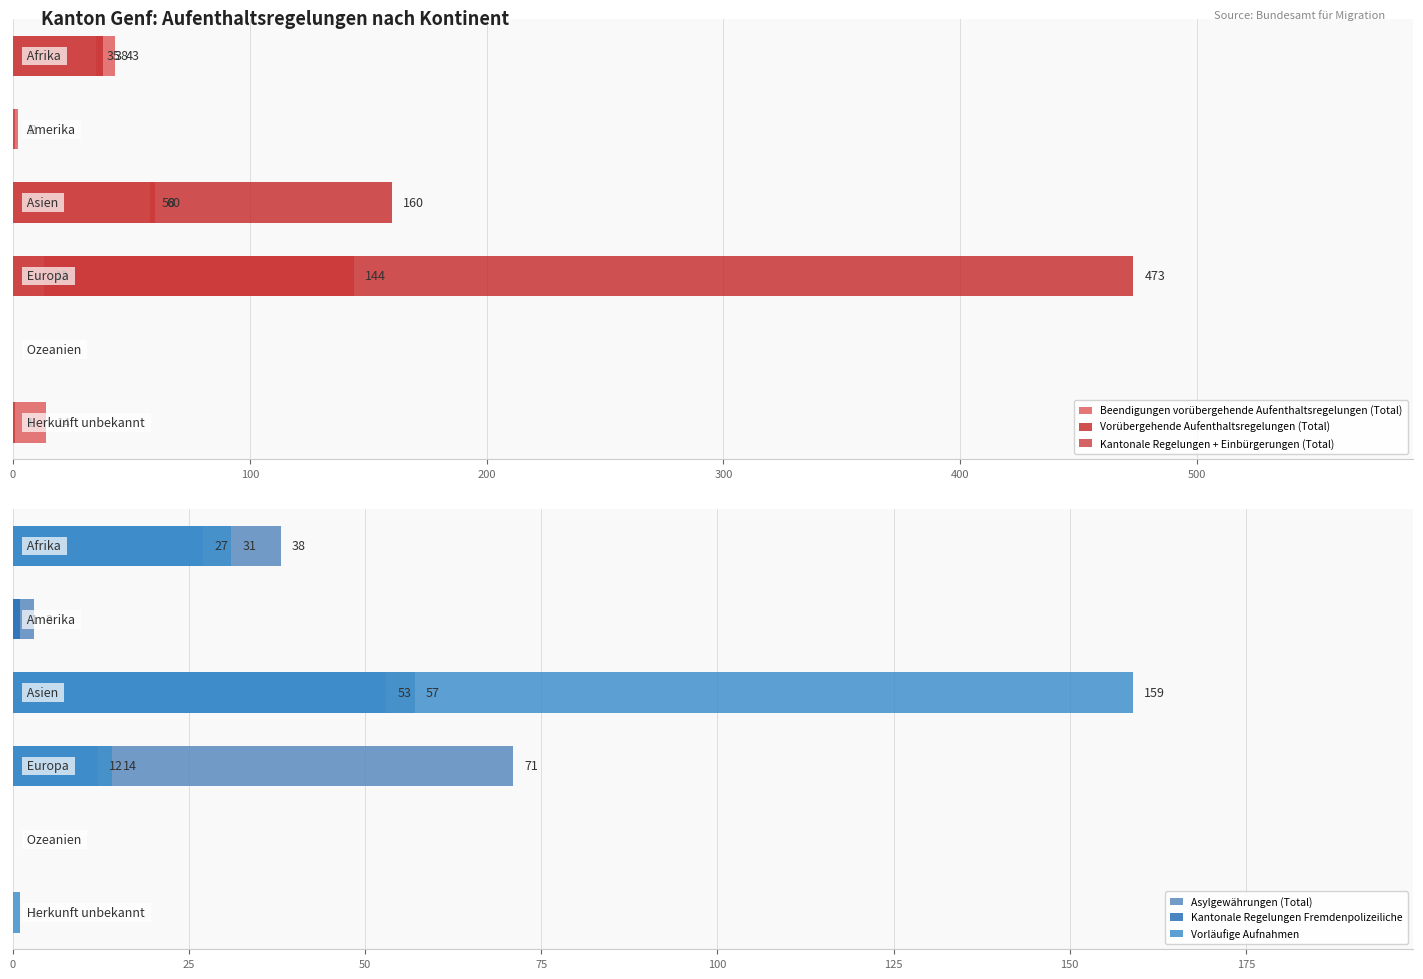

Is it true that Asylgewährungen (Total) equals 57 at 200?

True